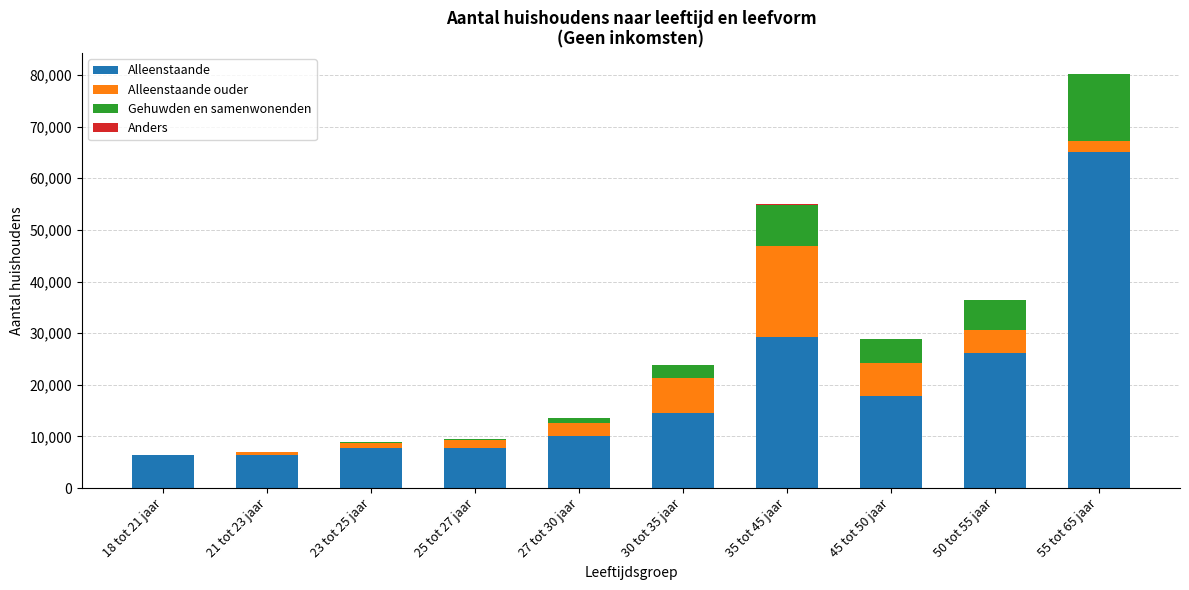

At which category is the sum across all series the highest?

55 tot 65 jaar